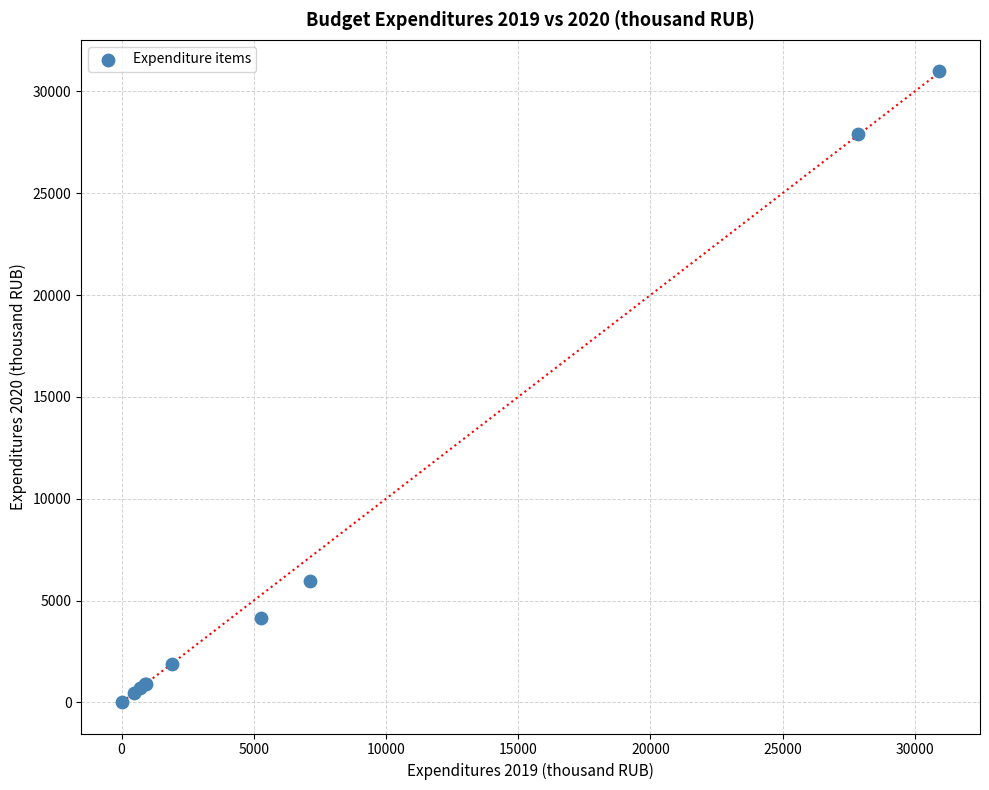

What Y value in the scatter plot is closest to 15501?

5942.3